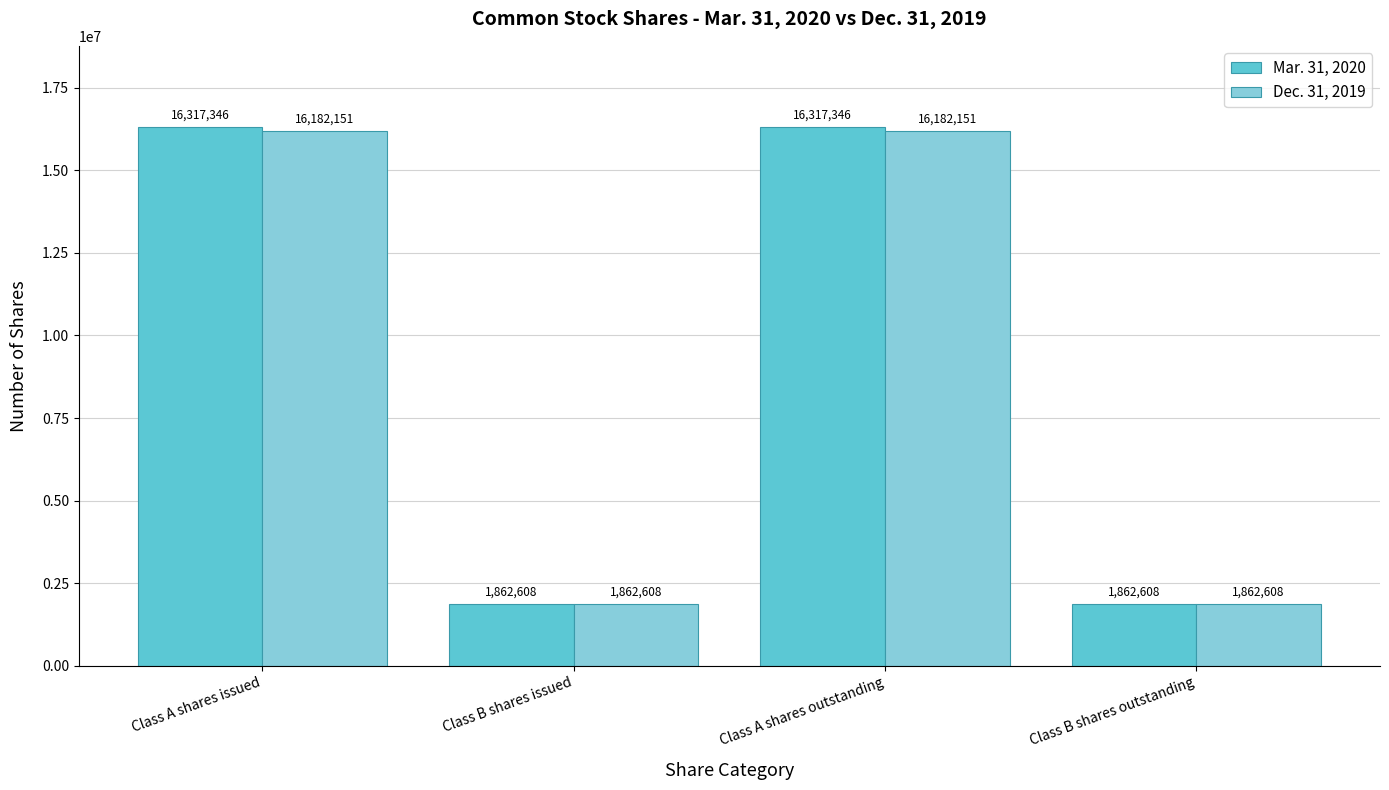

What is the value of the Dec. 31, 2019 bar at the 4th from the left?

1862608